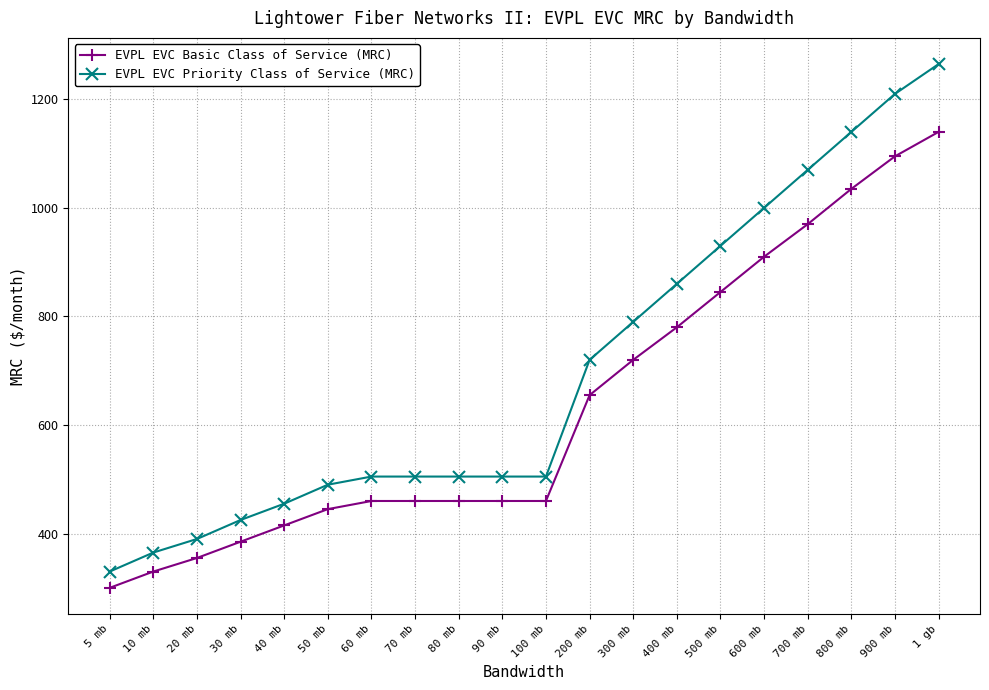

The value of EVPL EVC Priority Class of Service (MRC) at 400 mb is 860. True or false?

True